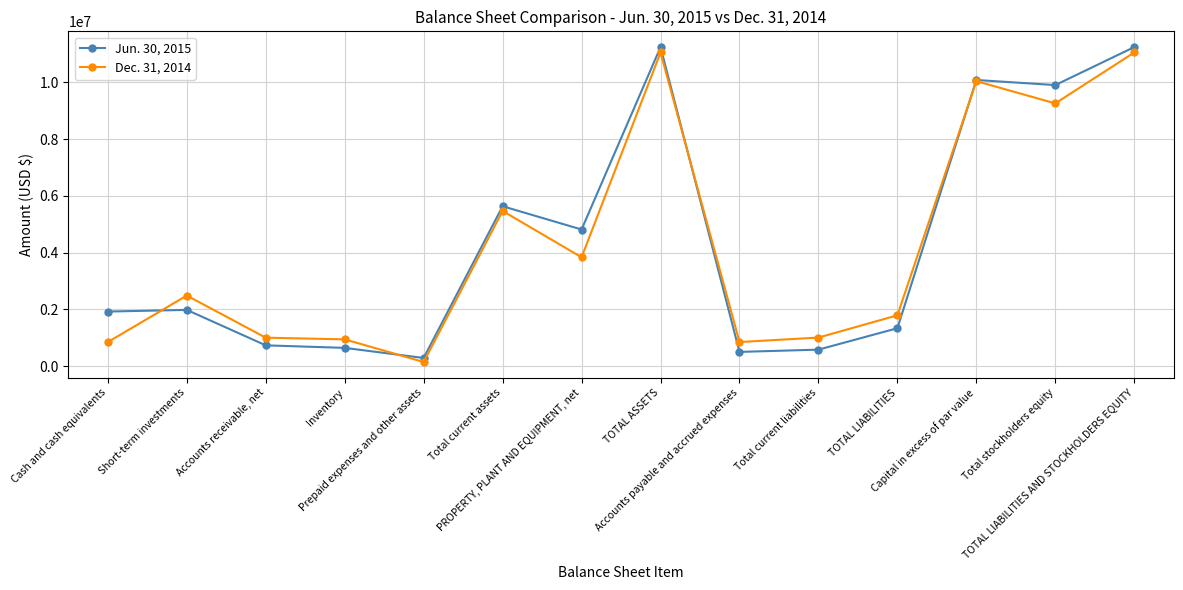

List the series in order of their peak value, highest first.

Jun. 30, 2015, Dec. 31, 2014